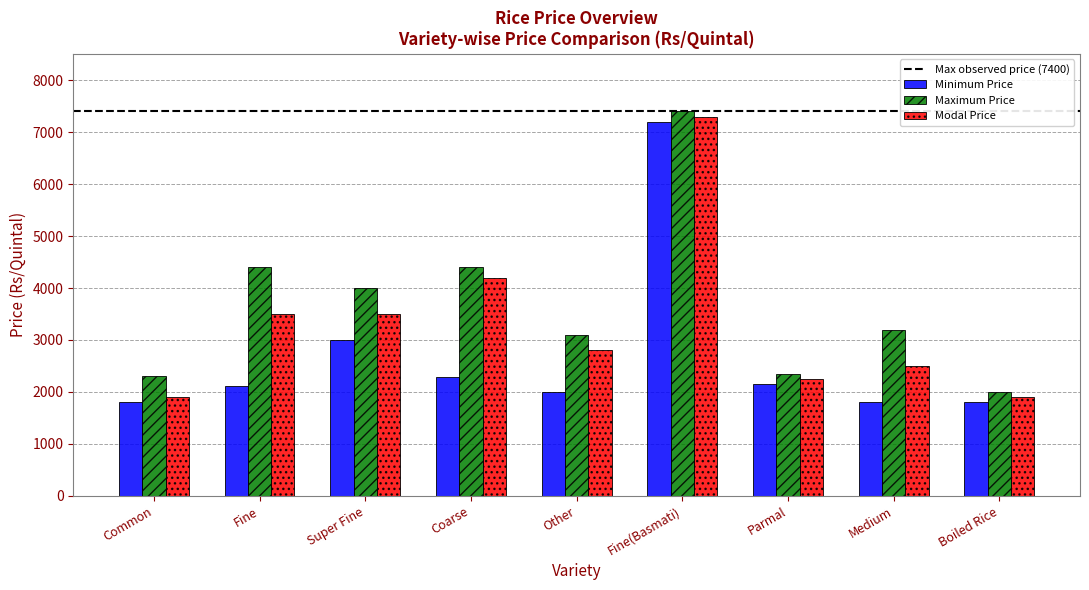

Rank the series at Parmal from lowest to highest value.

Minimum Price, Modal Price, Maximum Price